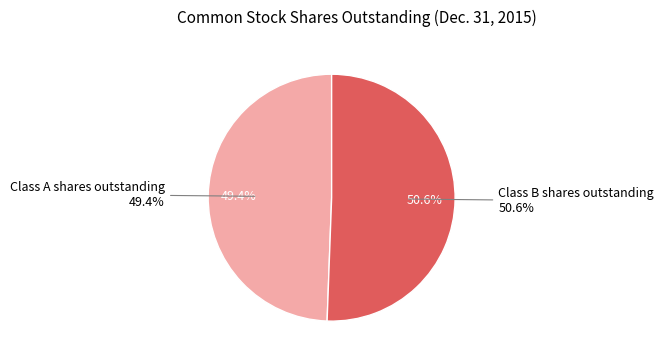

What percentage is NOT represented by Class B shares outstanding?

49.4%